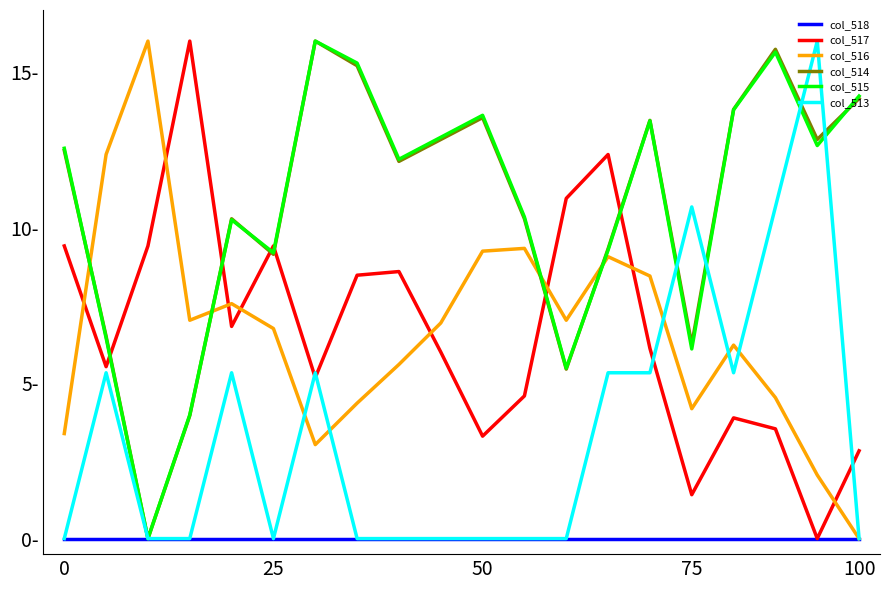

True or false: col_518 and col_517 intersect in this chart.

False